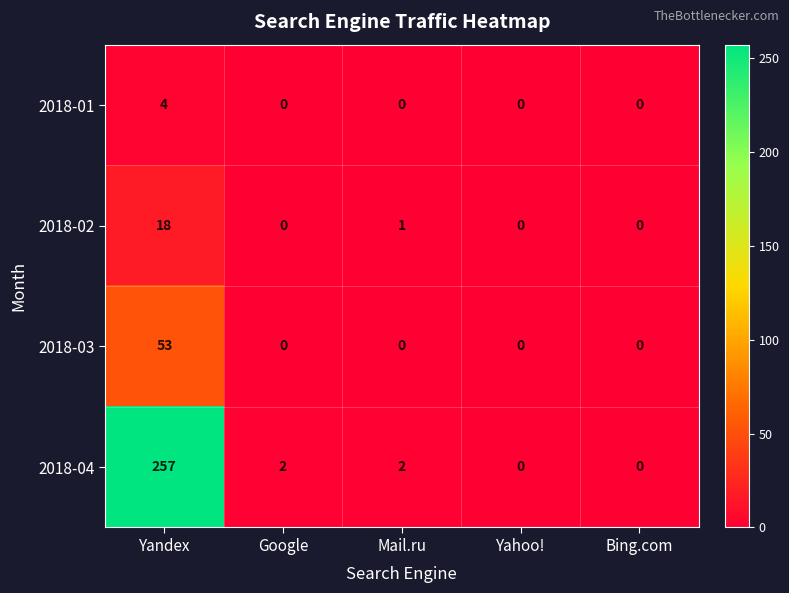

Between Mail.ru and Yahoo!, which series saw the biggest shift?

2018-04